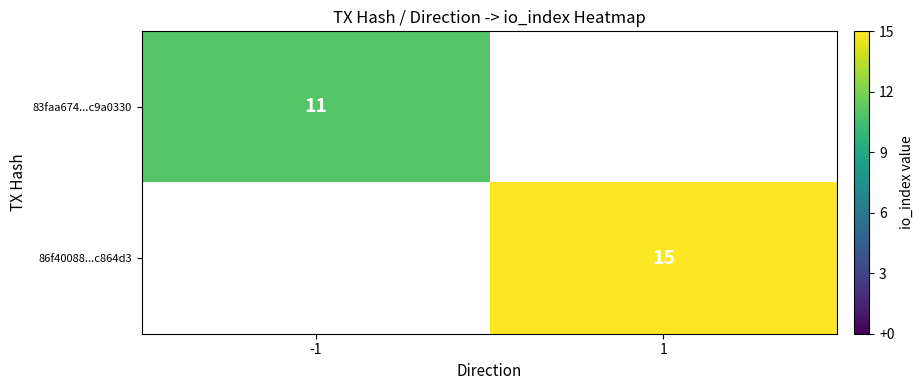

True or false: 86f40088...c864d3 has a value of 15 at 1.

True